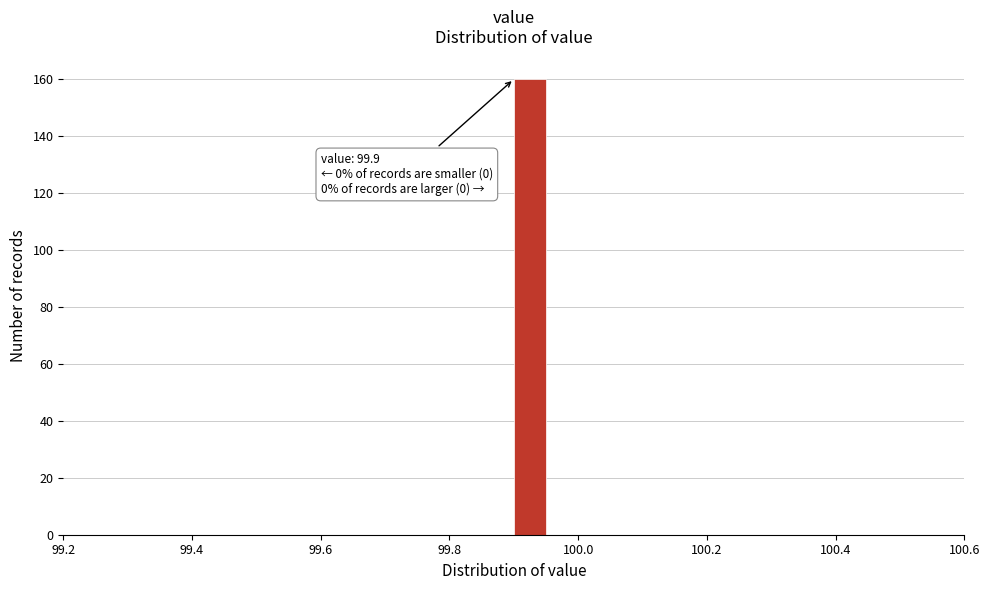

Around what value on the x-axis is the tallest bar? Give the approximate position of its centre, as read against the axis.

99.92